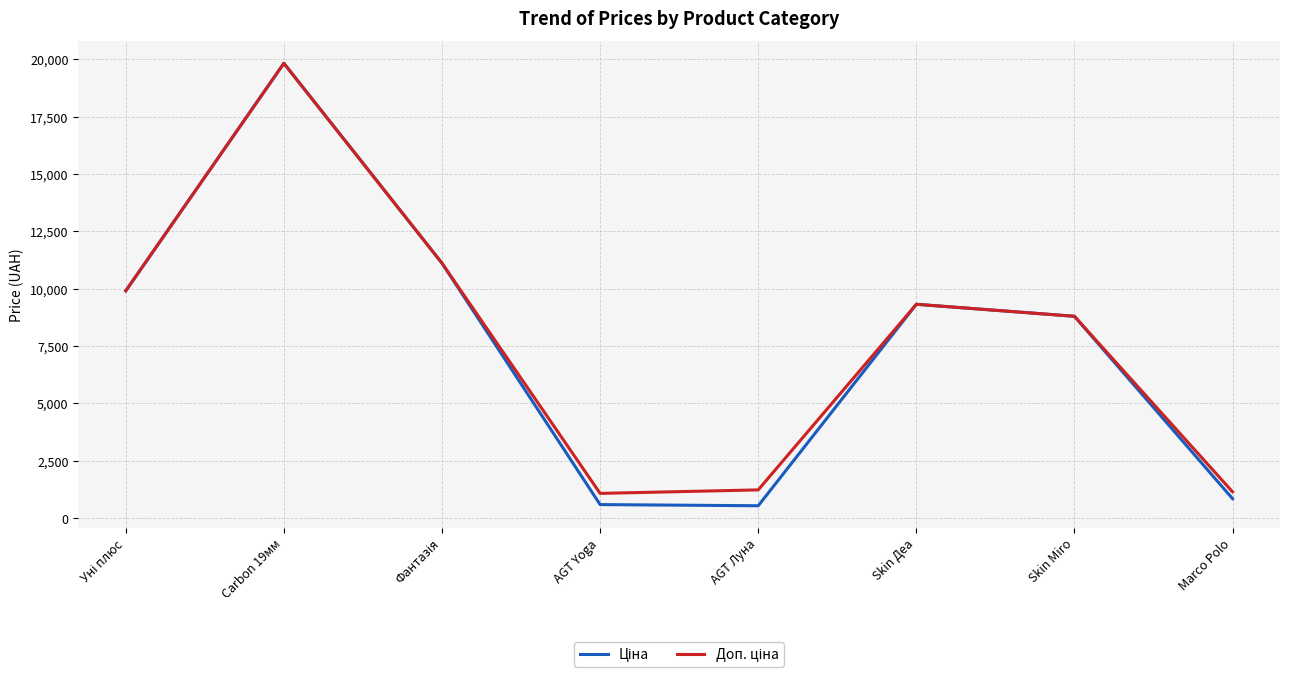

How many categories are shown in the chart?

8